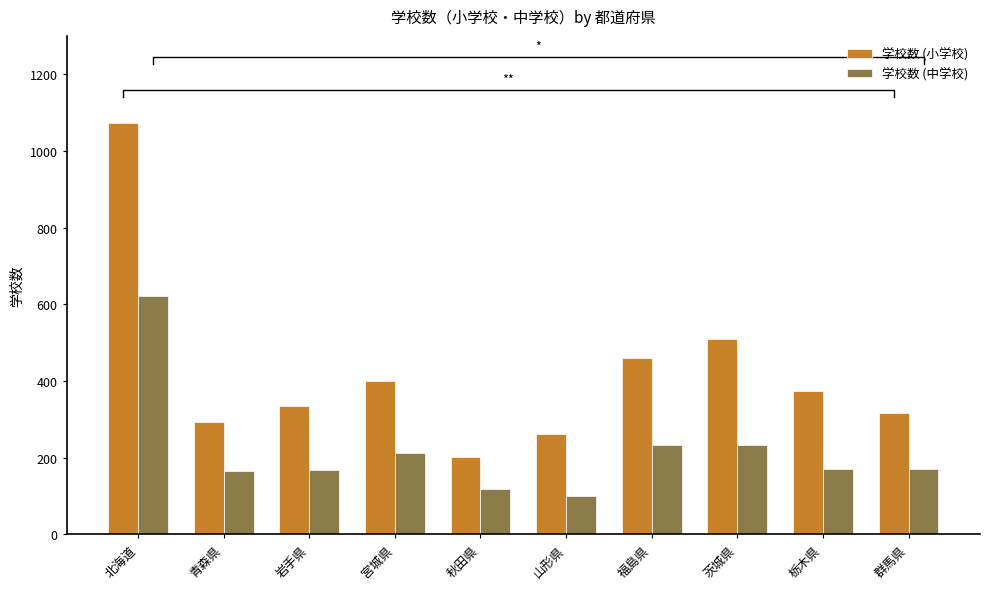

Reading right to left, what are all the values shown in this chart?

学校数 (小学校): 316	375	509	461	262	202	399	334	293	1074
学校数 (中学校): 169	171	234	232	101	117	213	167	165	622